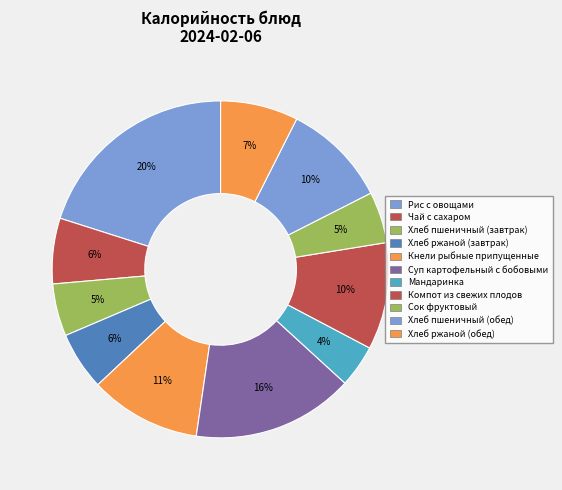

Approximately how many times larger is the value at Суп картофельный с бобовыми compared to Хлеб ржаной (завтрак)?

2.8